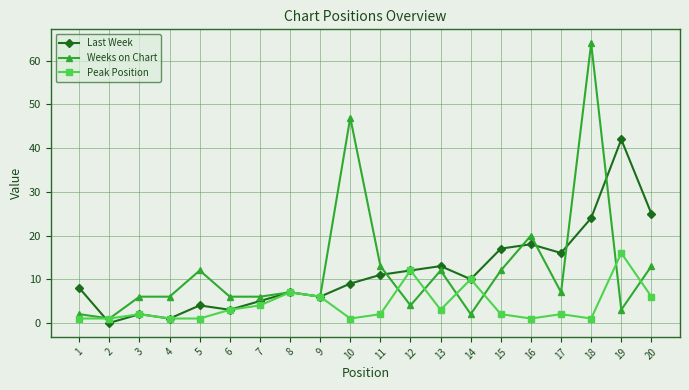

At which category does Last Week reach its first local peak?

3